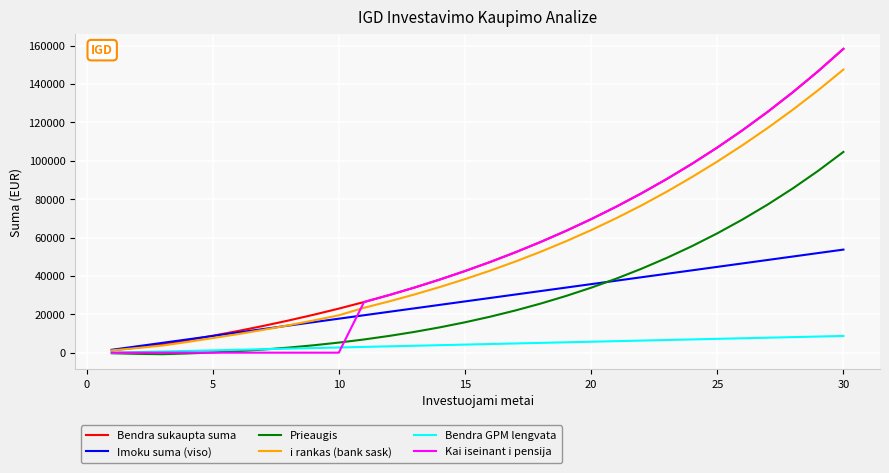

What is the maximum value shown in the chart?

158289.4